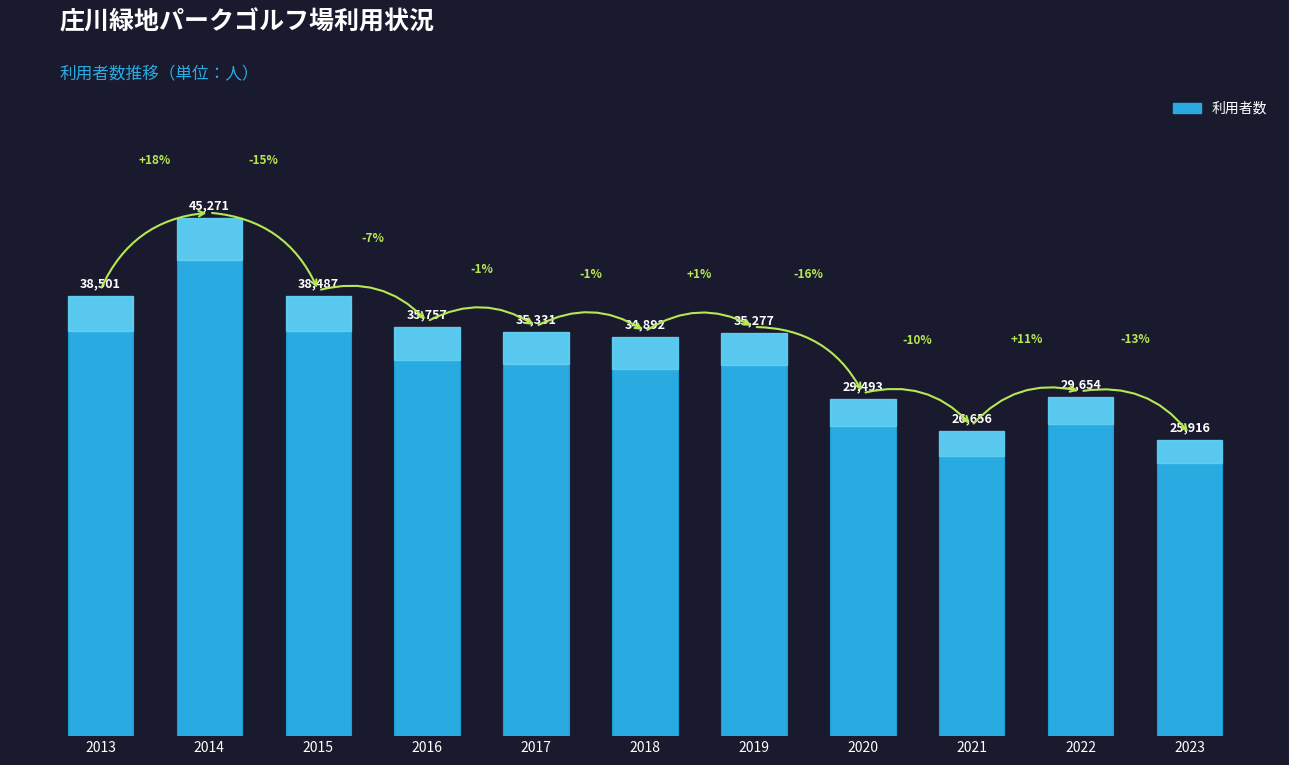

Rank the categories by value from lowest to highest.

2023, 2021, 2020, 2022, 2018, 2019, 2017, 2016, 2015, 2013, 2014